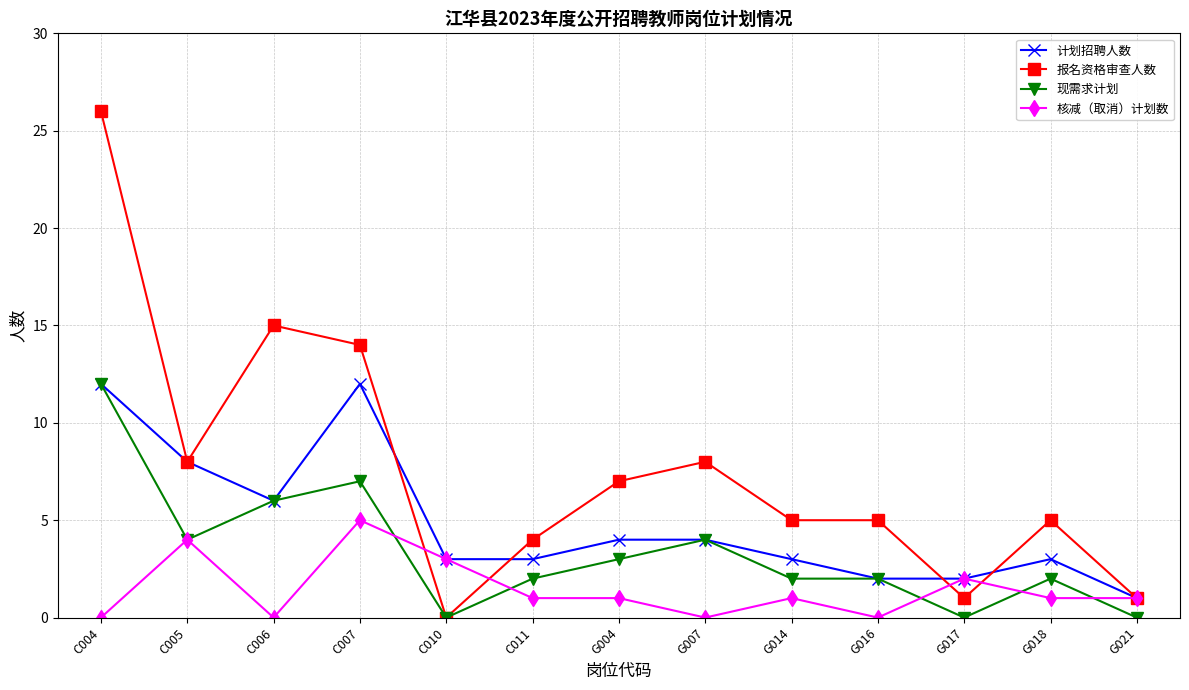

Does the chart have visible grid lines?

Yes